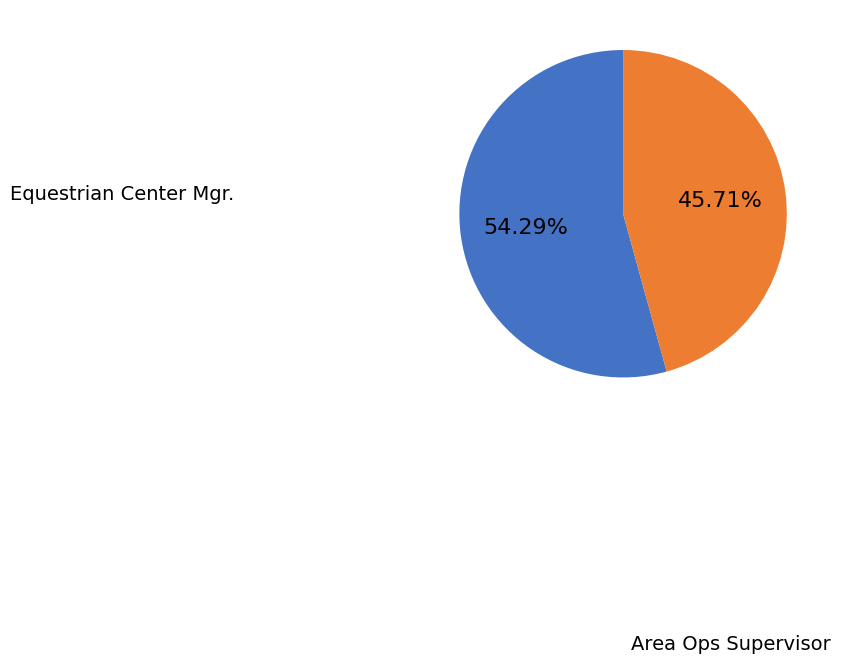

To the nearest percent, what is the difference between the largest and smallest slice percentages?

9%